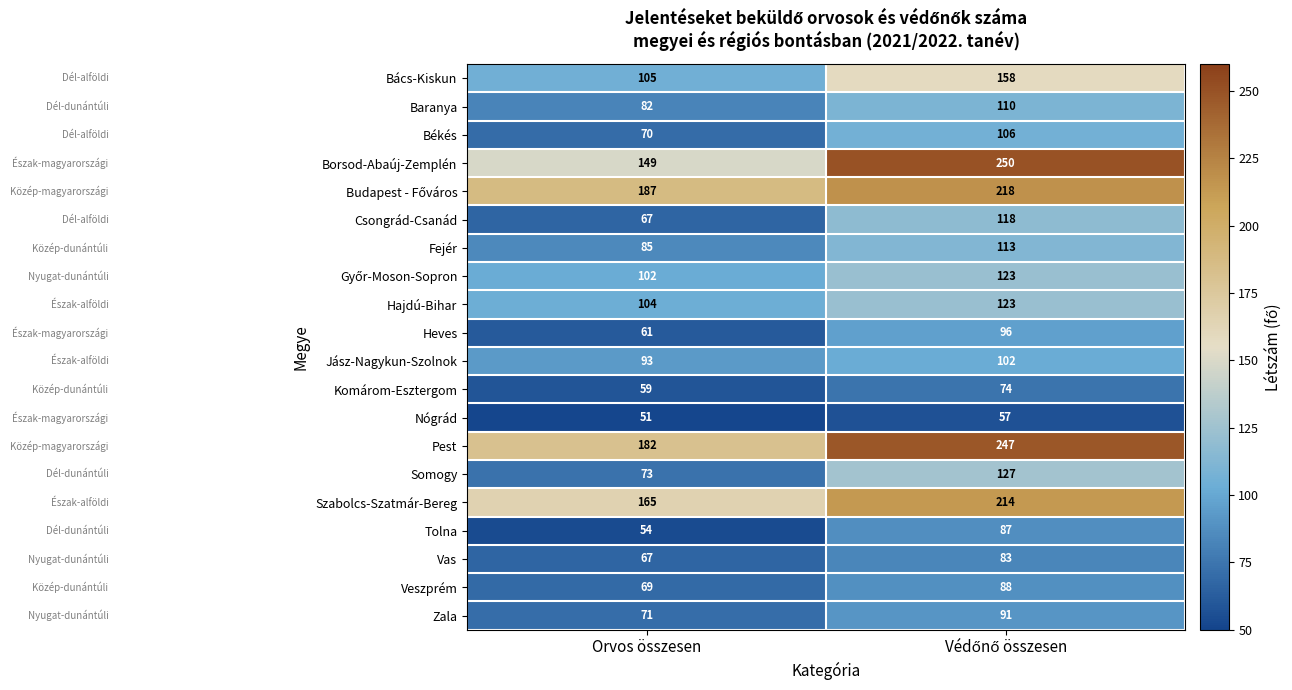

What is the sum of all Csongrád-Csanád values?

185